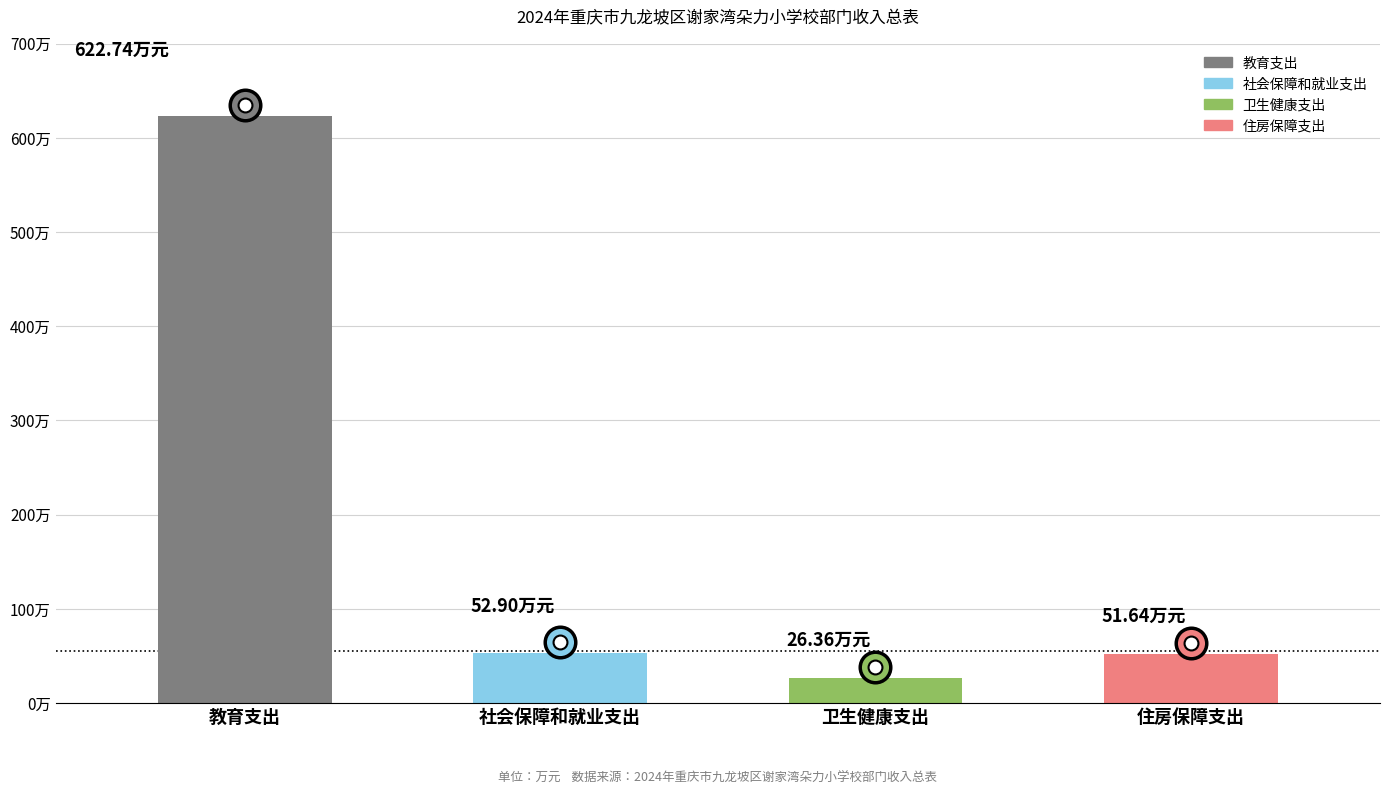

Reading left to right, extract all data points from this chart.

教育支出=622.7	社会保障和就业支出=52.9	卫生健康支出=26.4	住房保障支出=51.6